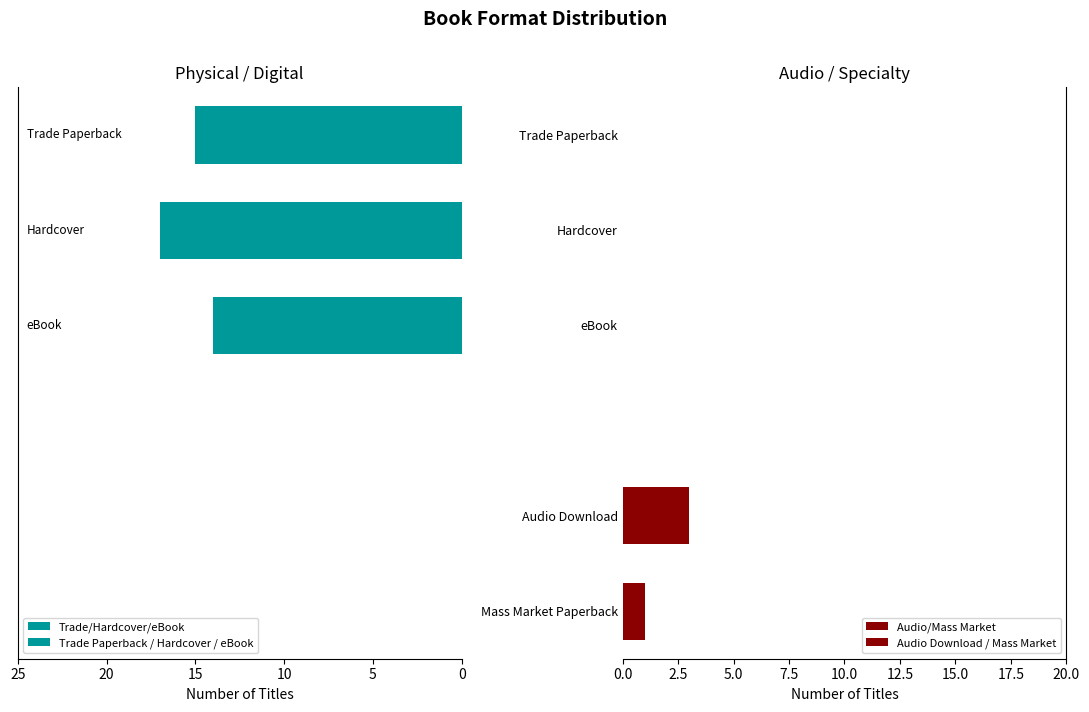

Rank the categories by value from highest to lowest.

Hardcover, Trade Paperback, eBook, Audio Download, Mass Market Paperback